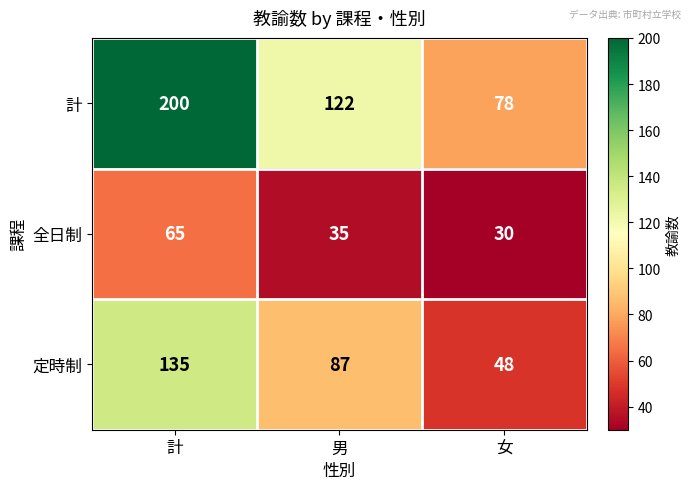

Where does the 全日制 series first go above 35?

計